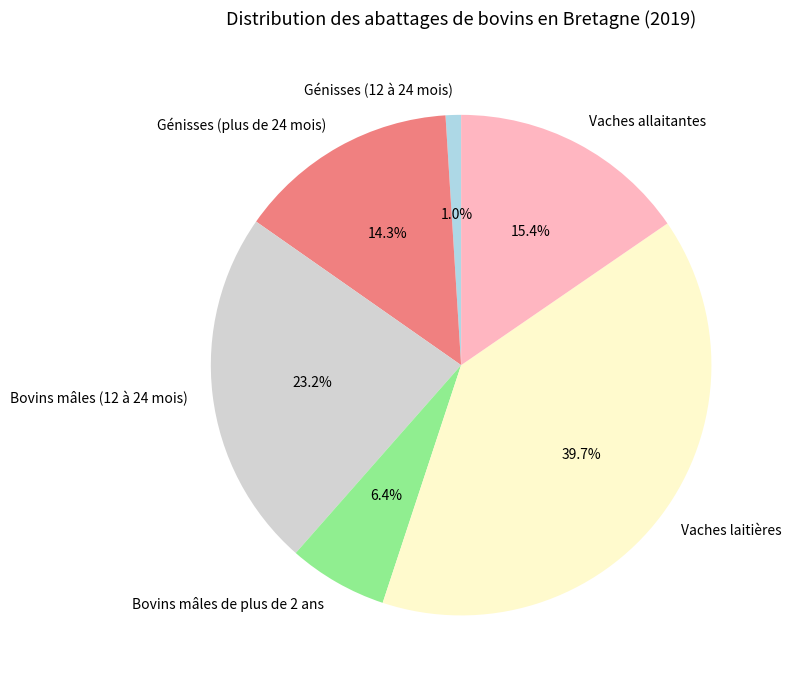

To the nearest percent, what percentage of the pie is Génisses (plus de 24 mois)?

14%